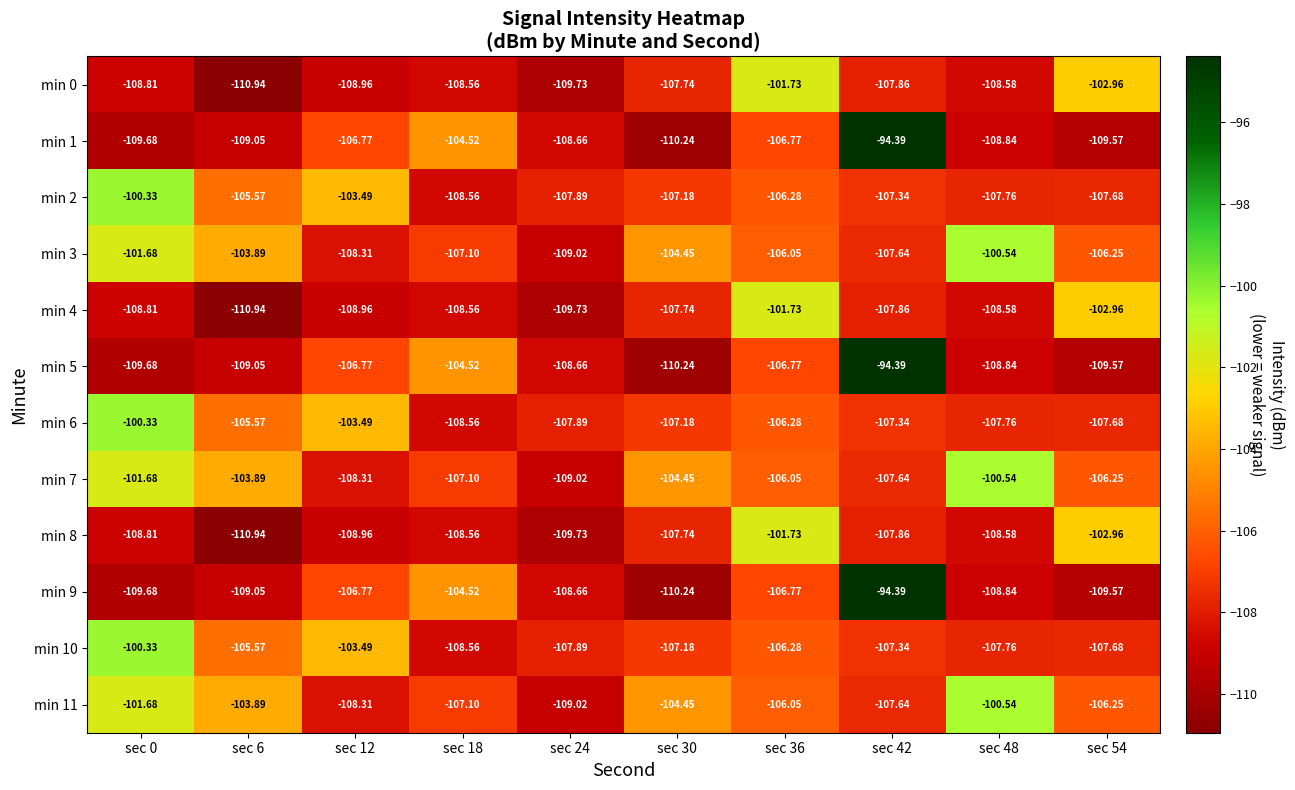

How many data points in min 6 are above -107?

4